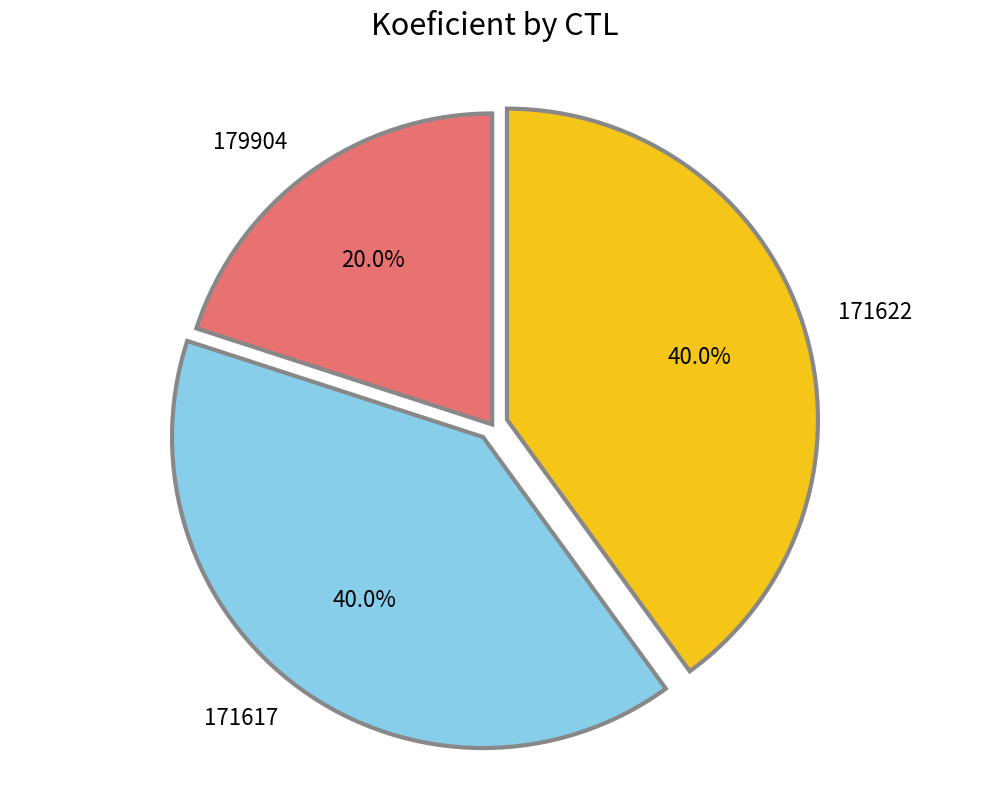

To the nearest percent, what portion does 171617 represent?

40%